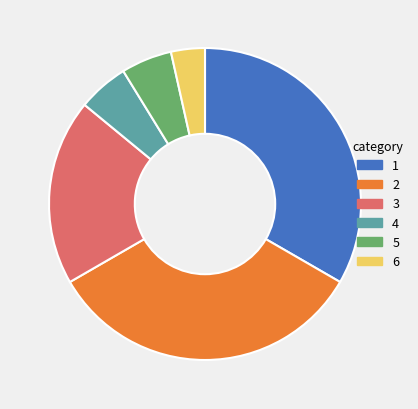

Which has a higher value, 3 or 2?

2